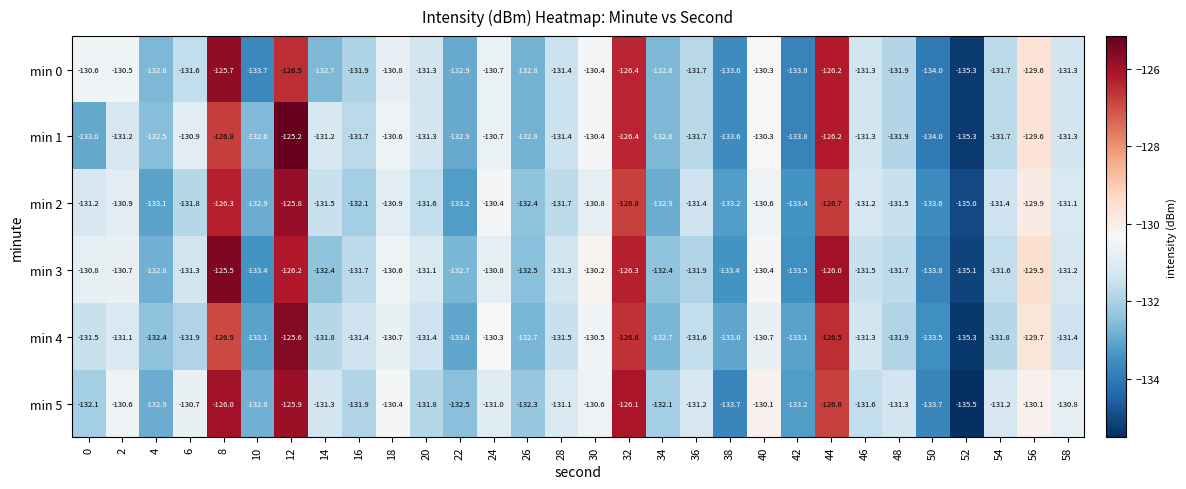

Which category has the lowest value in the min 3 series?

52